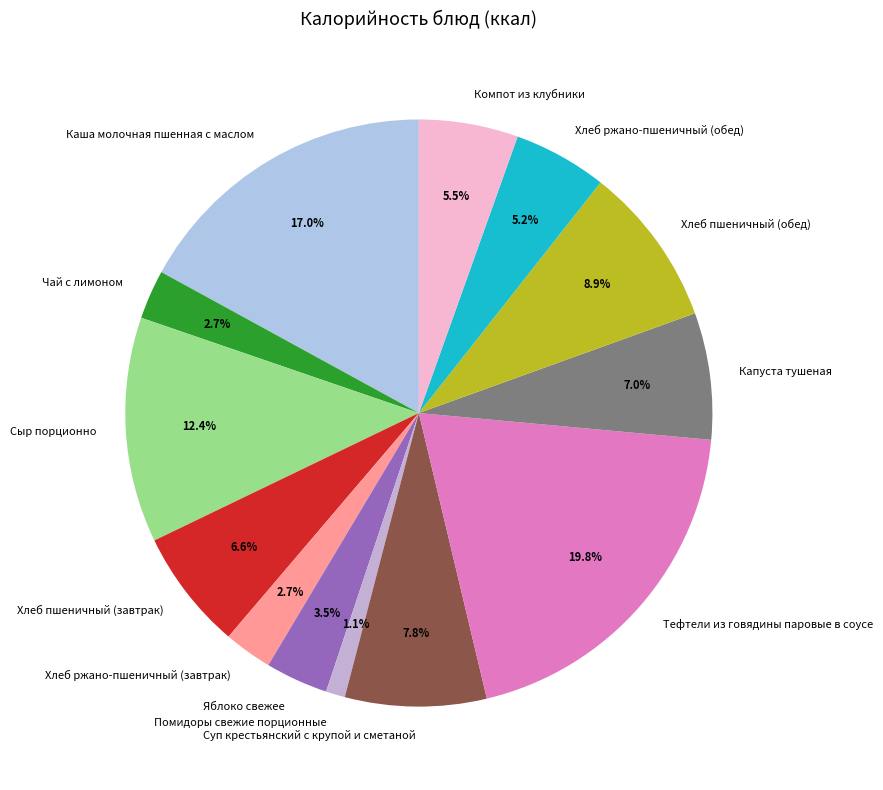

True or false: Тефтели из говядины паровые в соусе accounts for 20% of the total.

True